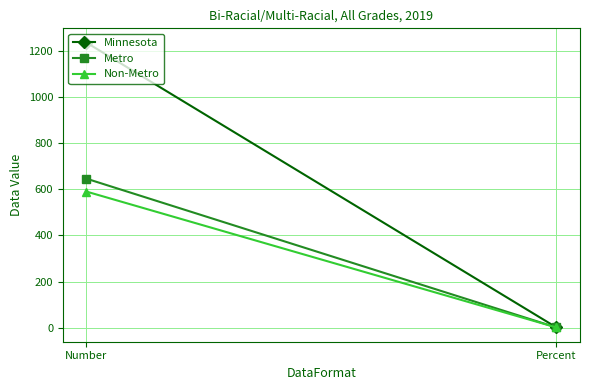

At which label is Non-Metro closest to 295?

Percent